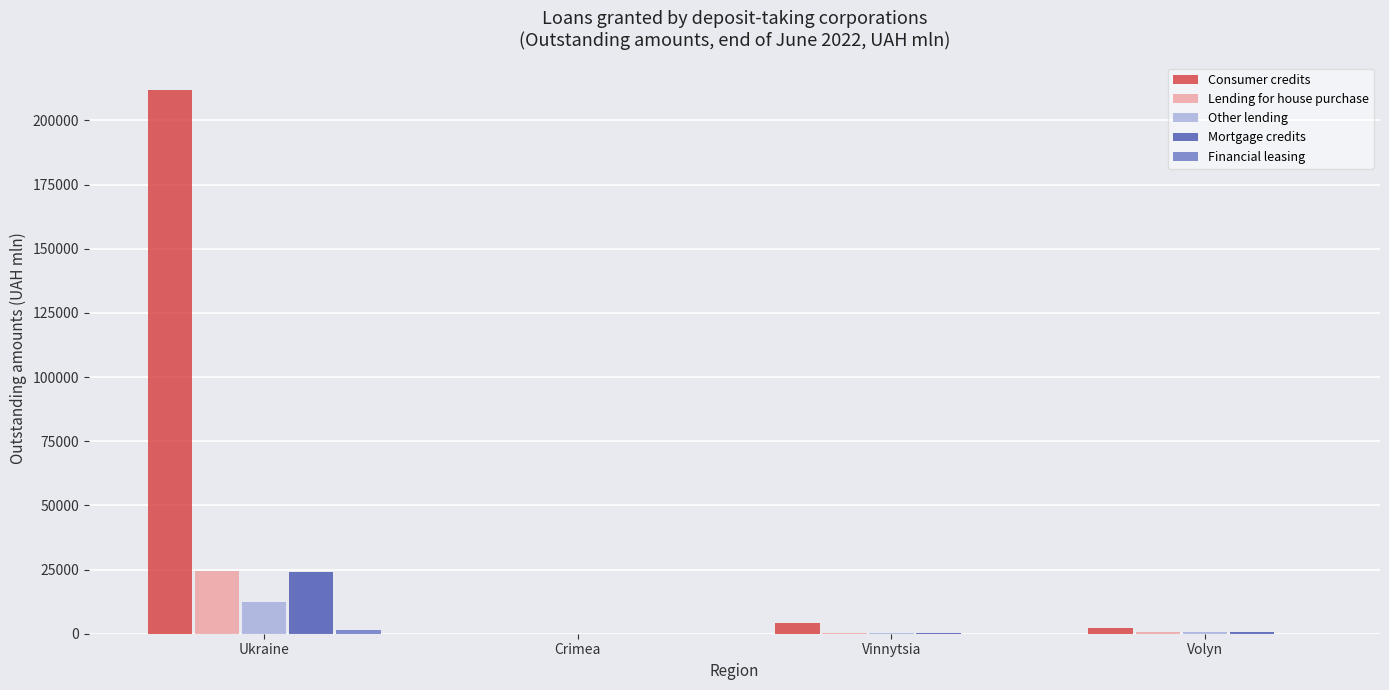

What is the spread (max minus min) of values at Volyn?

2382.9